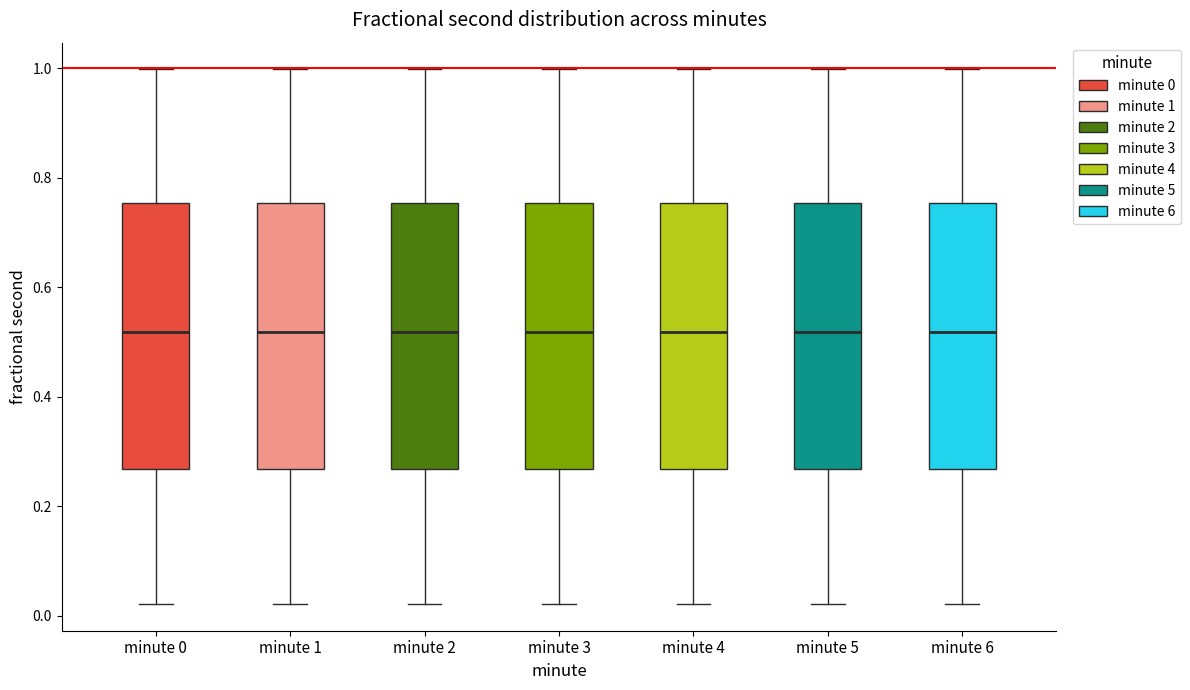

Where does the median line of the box for minute 1 sit on the y-axis? The values are not printed on the chart, so give them approximately, as read against the axis.

0.52